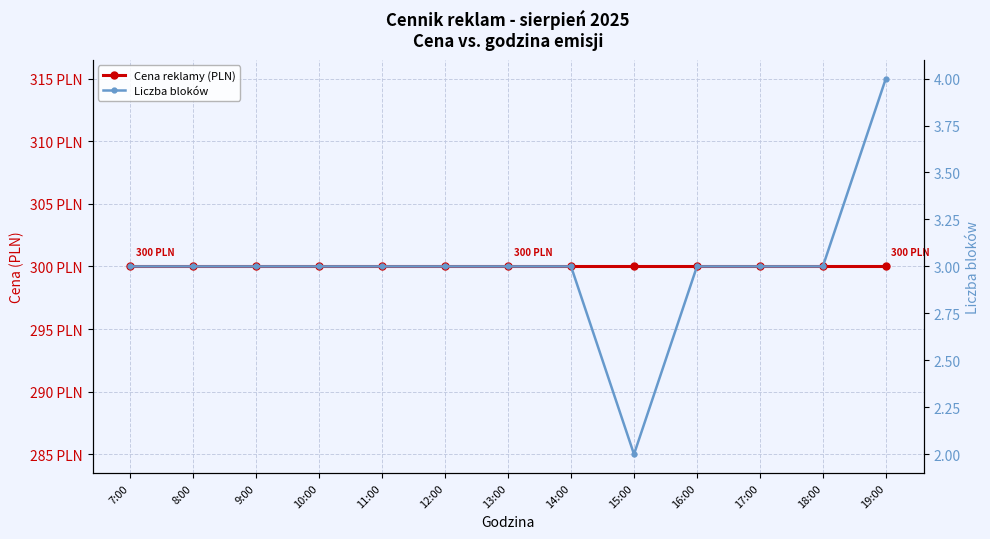

What position from the left is 12:00?

6